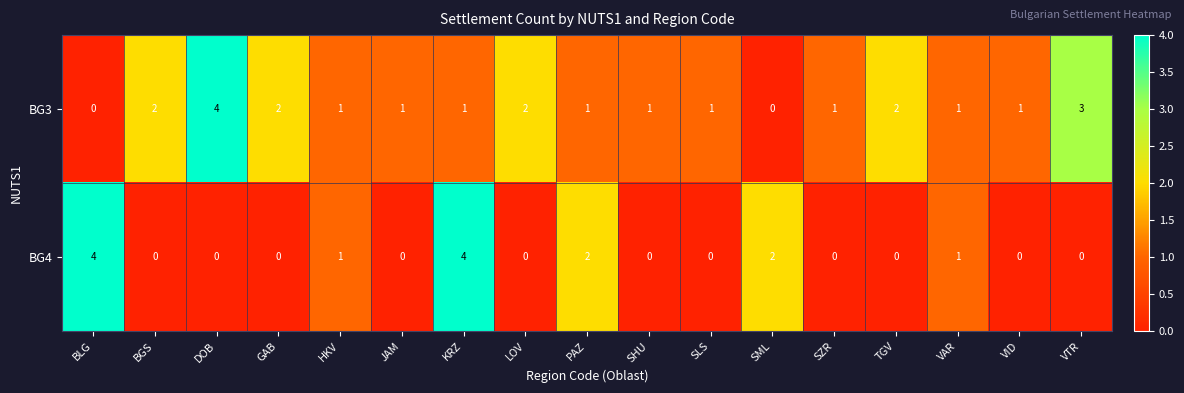

Between PAZ and SHU, which series saw the biggest shift?

BG4